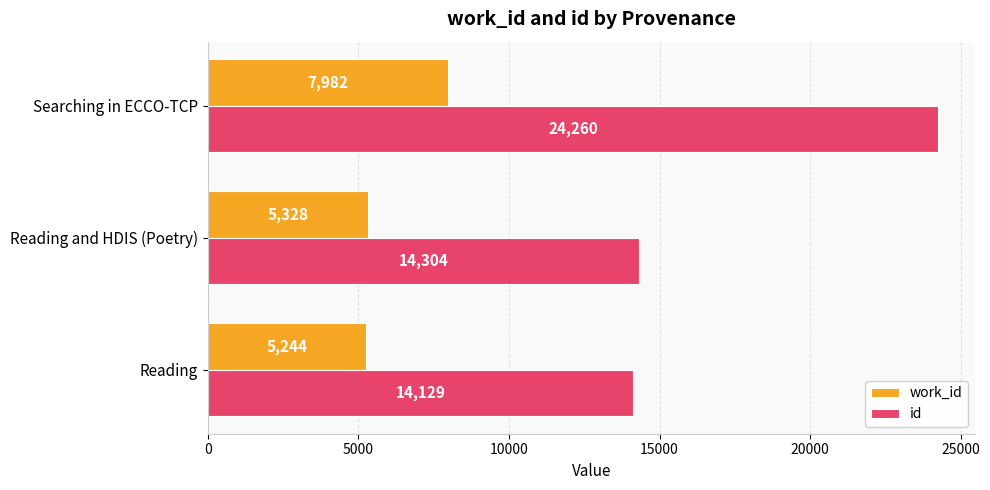

At which category is the sum across all series the highest?

Searching in ECCO-TCP